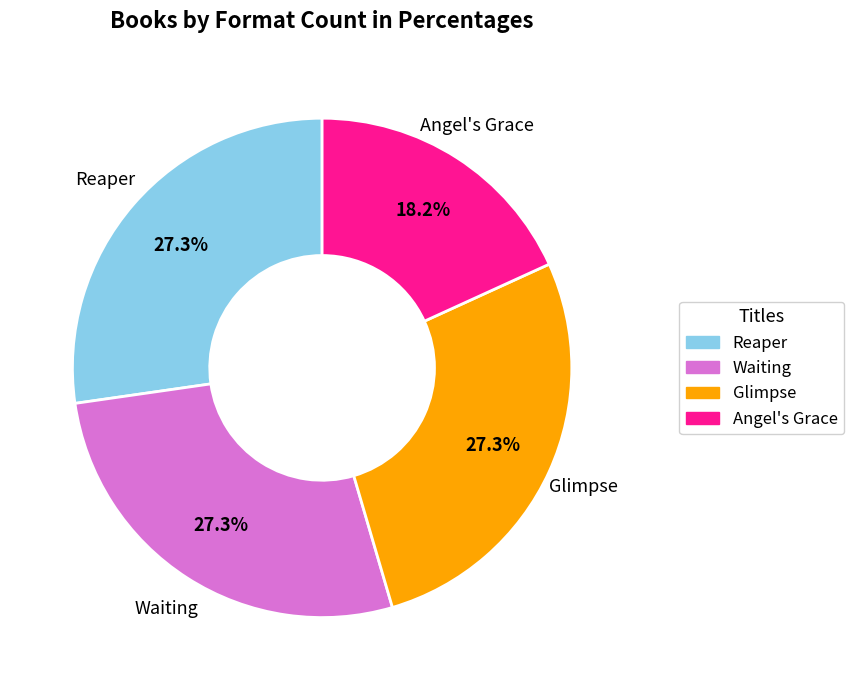

What percentage is NOT represented by Glimpse?

72.7%